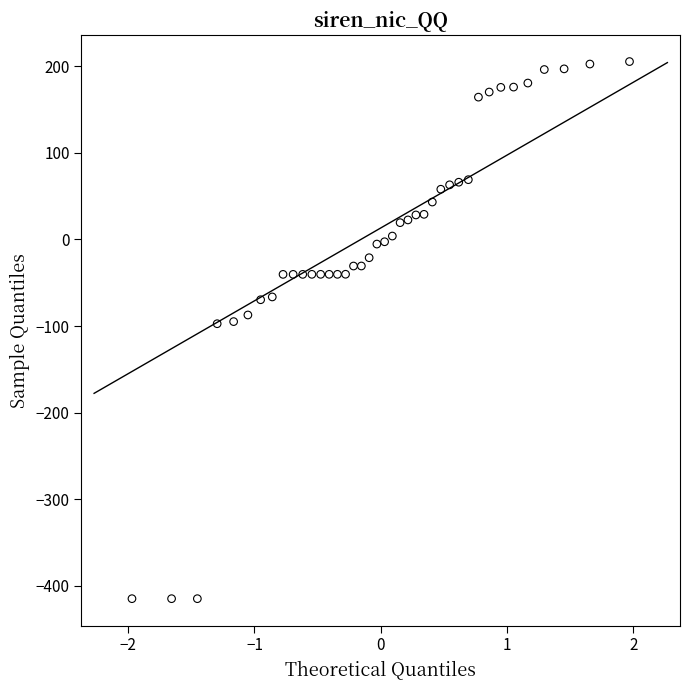

What is the range of X values (max minus min)?

3.9